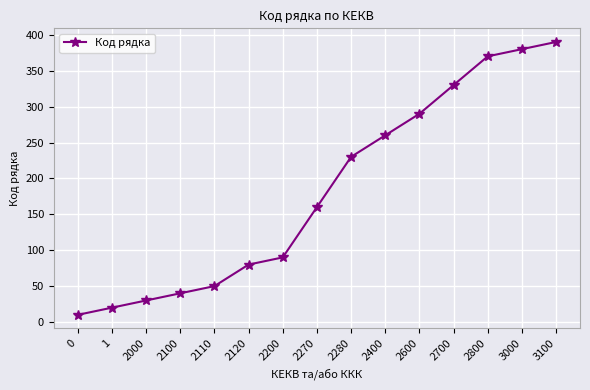

The chart shows a value of 30 at 2000. True or false?

True